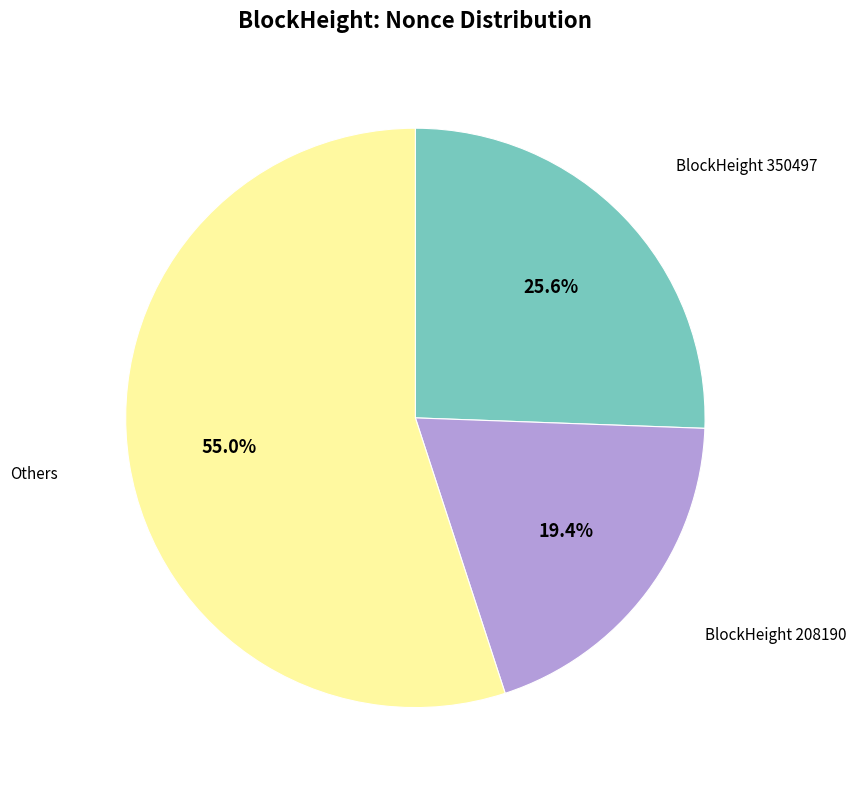

Does any single category account for the majority?

Yes